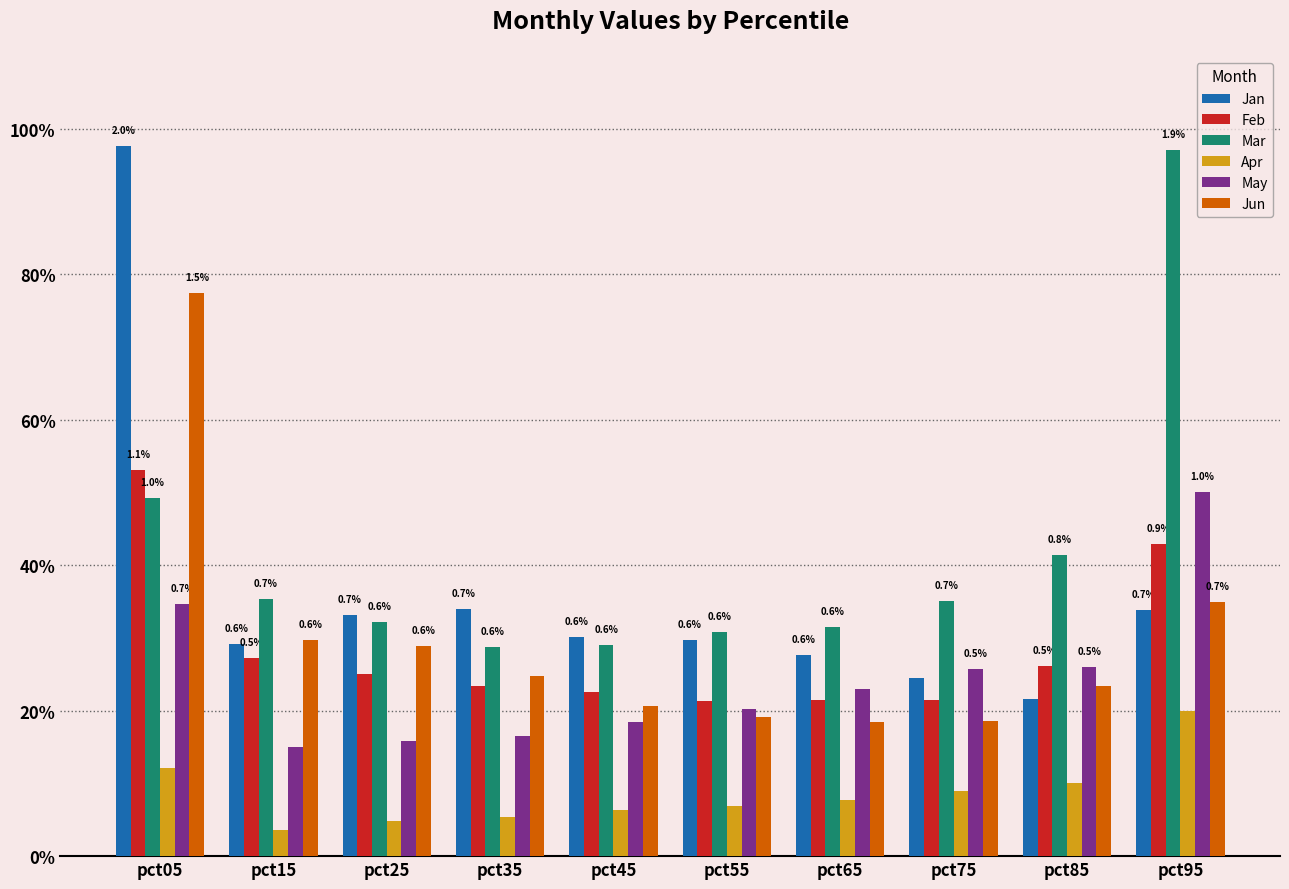

What are all the series names shown in the legend?

Jan, Feb, Mar, Apr, May, Jun